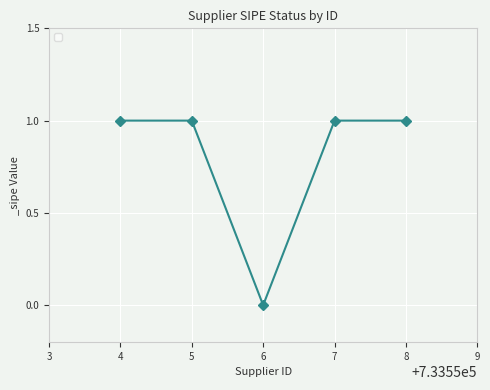

Which category has the lowest value across all series?

6